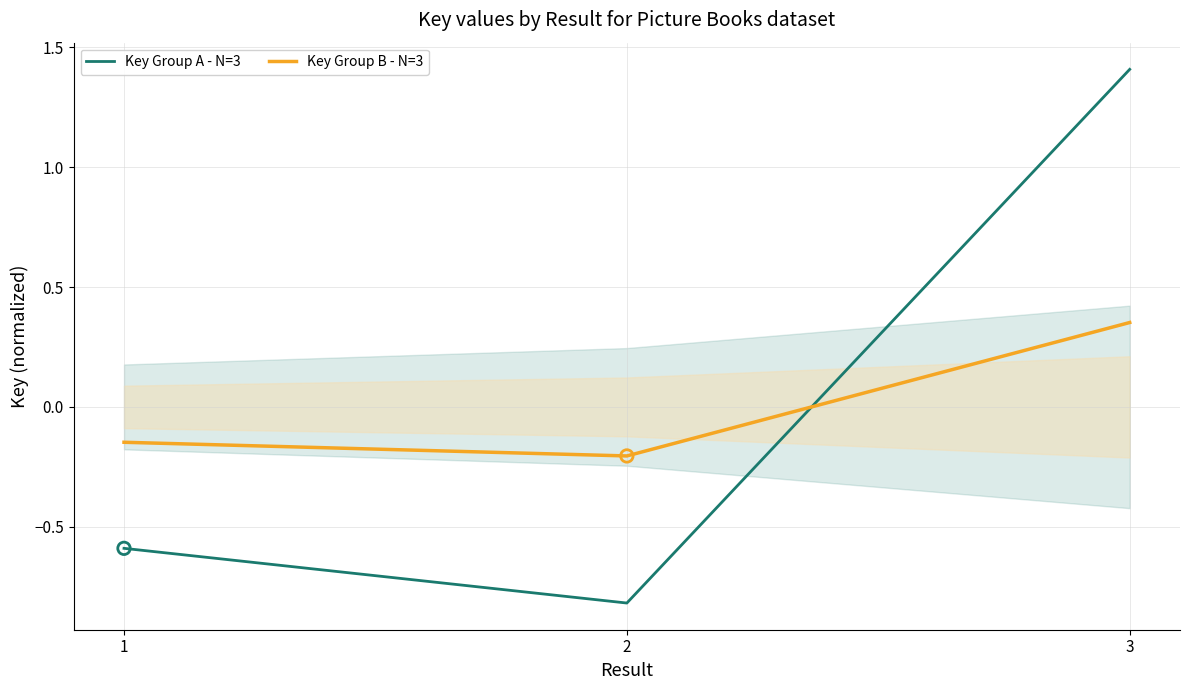

Which series has the largest total across all categories?

Key Group B - N=3